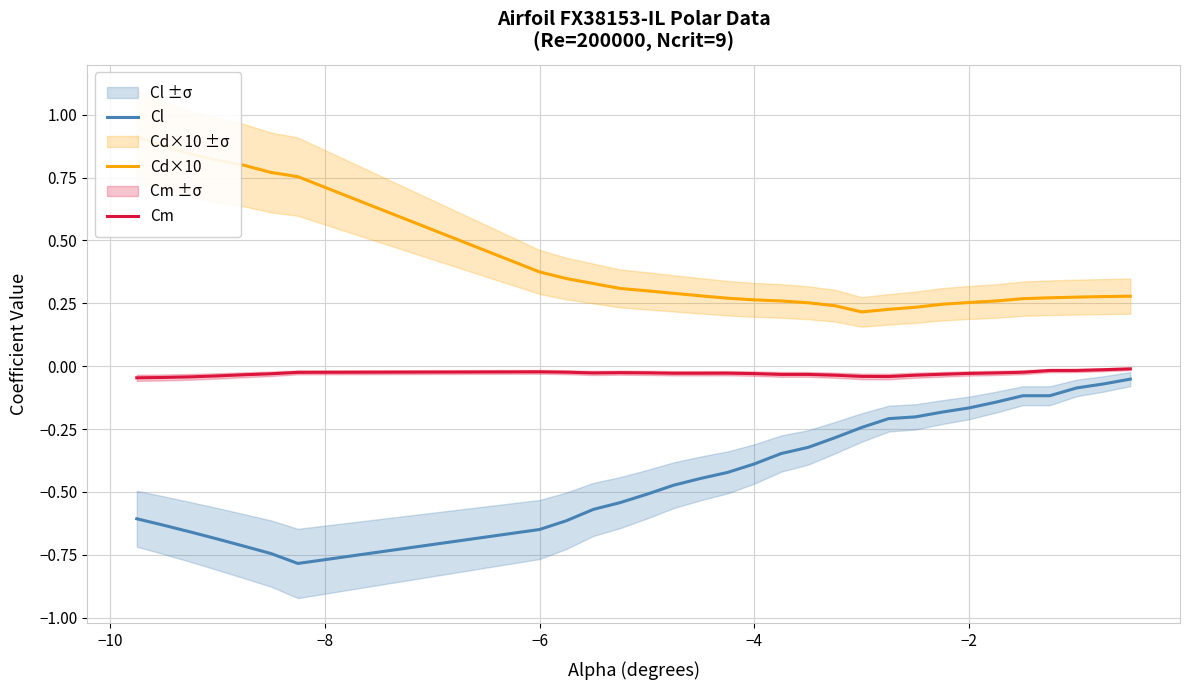

What is the lowest value of the Cl series?

-0.8